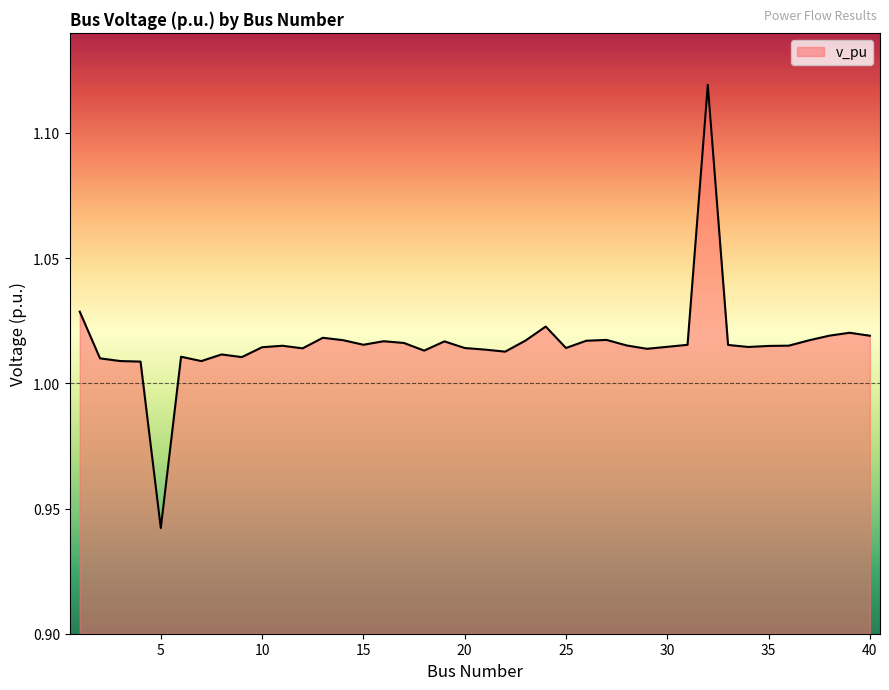

List the labels in order of value, smallest first.

5, 4, 7, 3, 2, 9, 6, 8, 22, 18, 21, 29, 12, 20, 25, 10, 34, 30, 35, 11, 36, 28, 33, 31, 15, 17, 19, 16, 26, 23, 37, 14, 27, 13, 40, 38, 39, 24, 1, 32